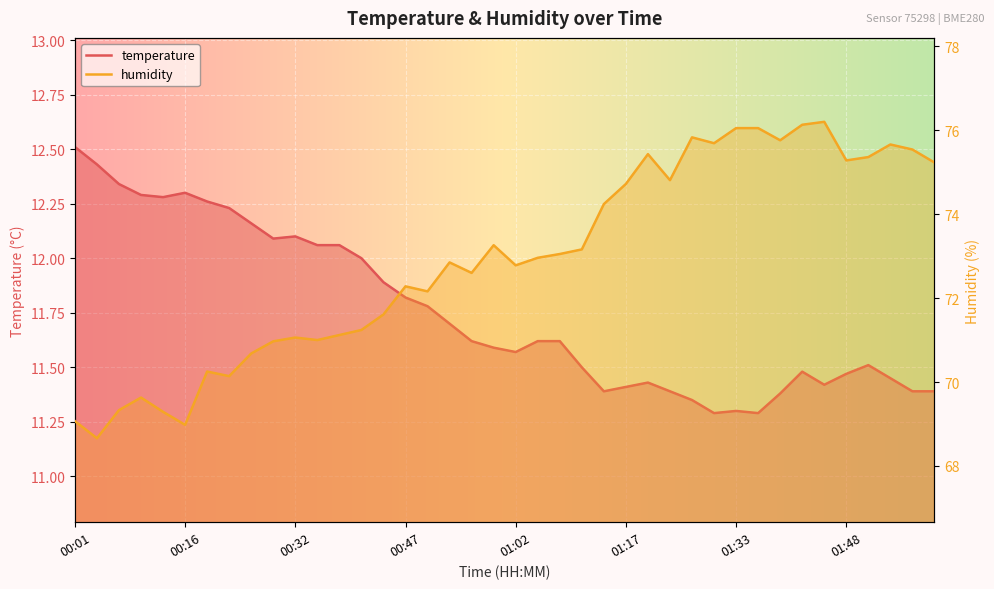

The value of temperature at 27 is 4.8. True or false?

False